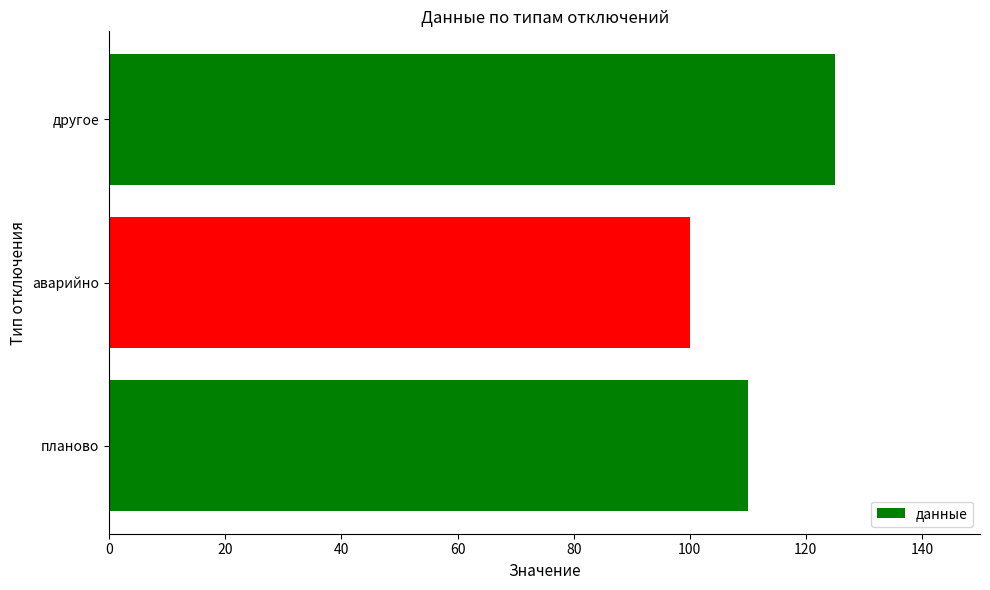

Reading bottom to top, list all the values displayed in this chart.

планово=110	аварийно=100	другое=125